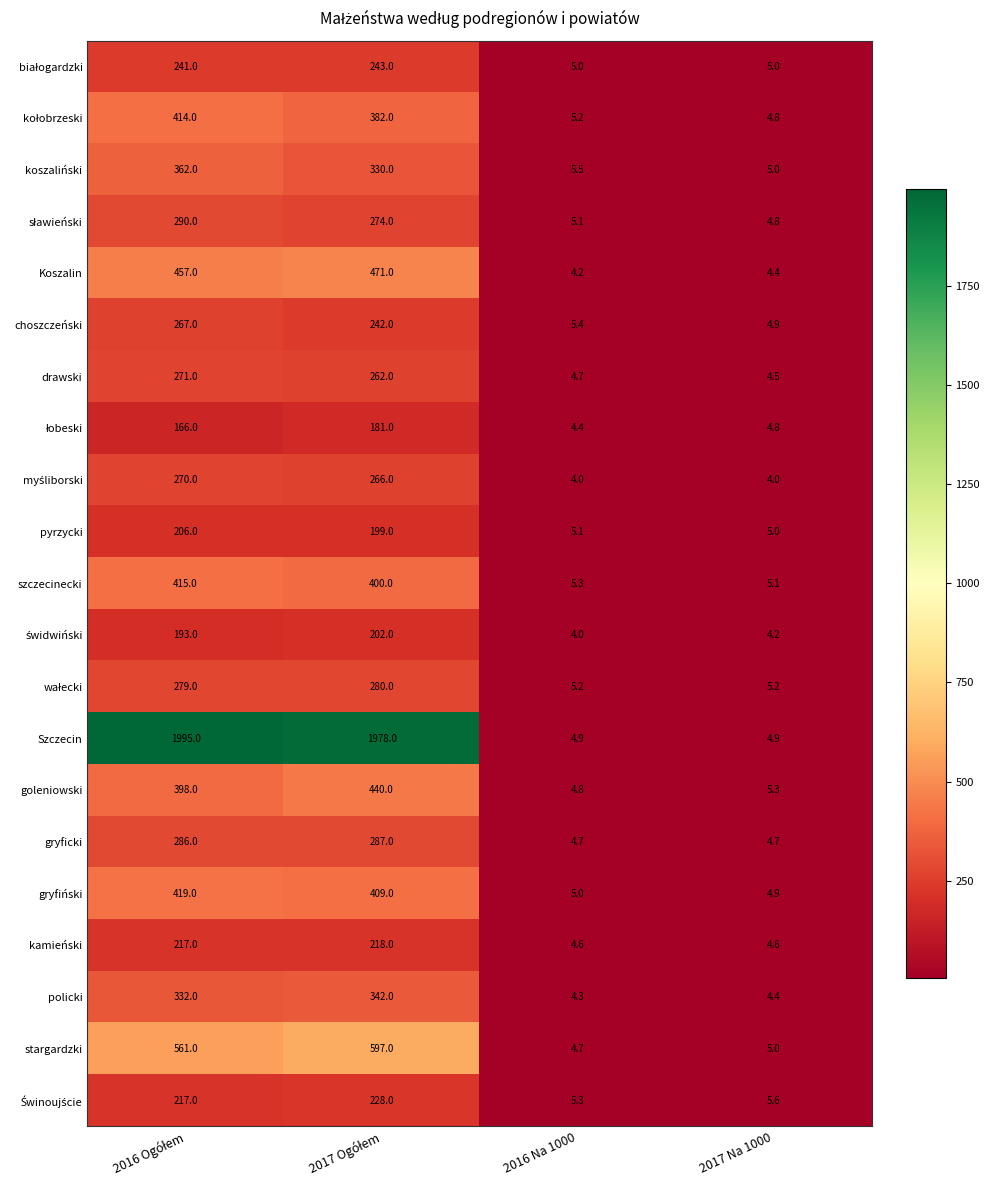

Count the number of categories in the chart.

4